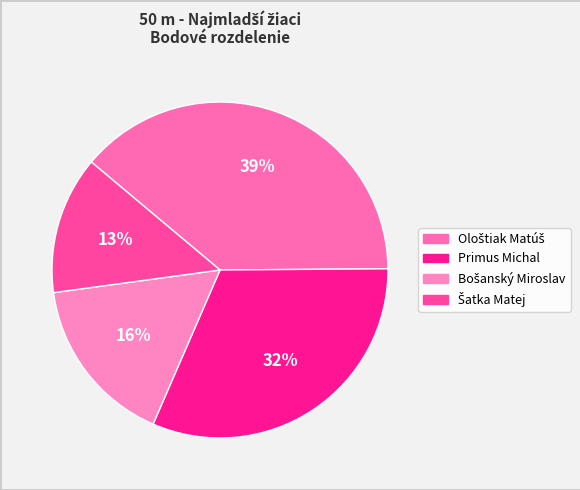

How many slices are in this pie chart?

4